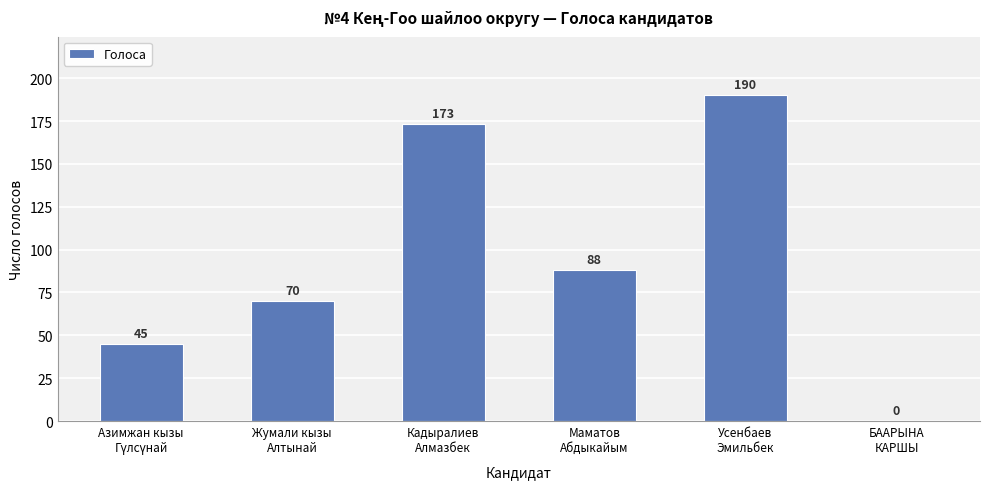

What is the maximum value shown in the chart?

190